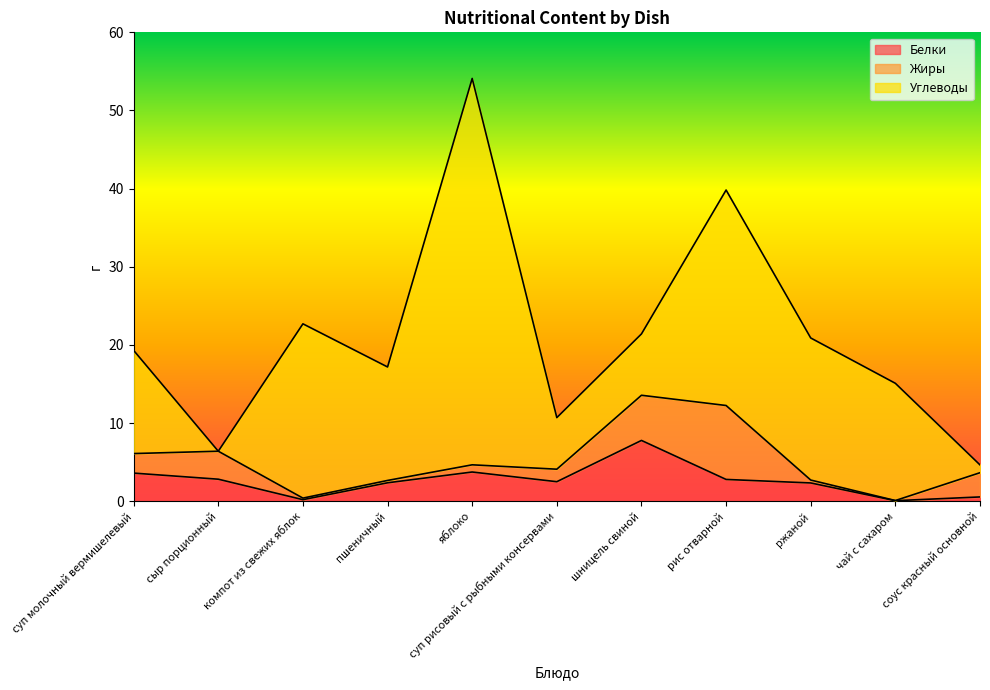

True or false: Жиры has a value of 1.6 at суп рисовый с рыбными консервами.

True